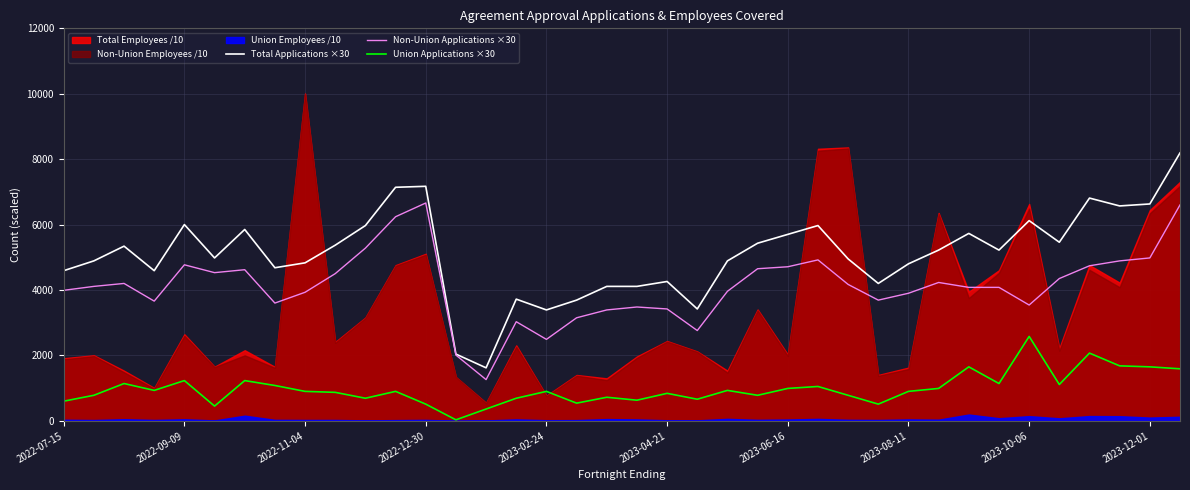

In Total Applications ×30, how many points are higher than both neighbors (excluding endpoints)?

10